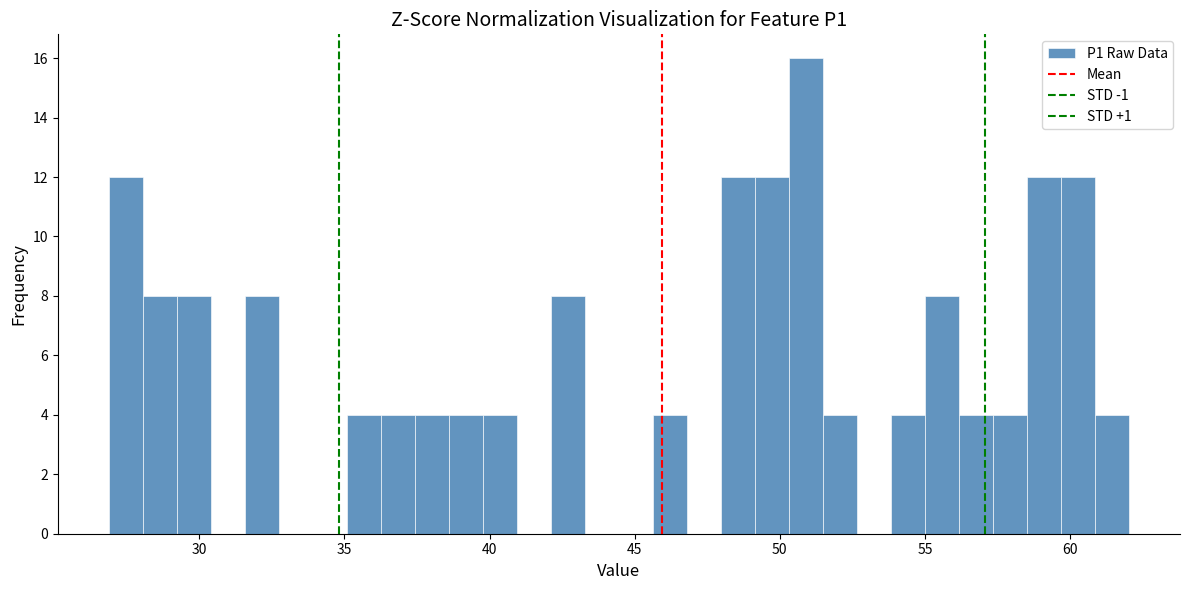

Read against the x-axis, roughly where is the centre of the tallest bar?

51.0